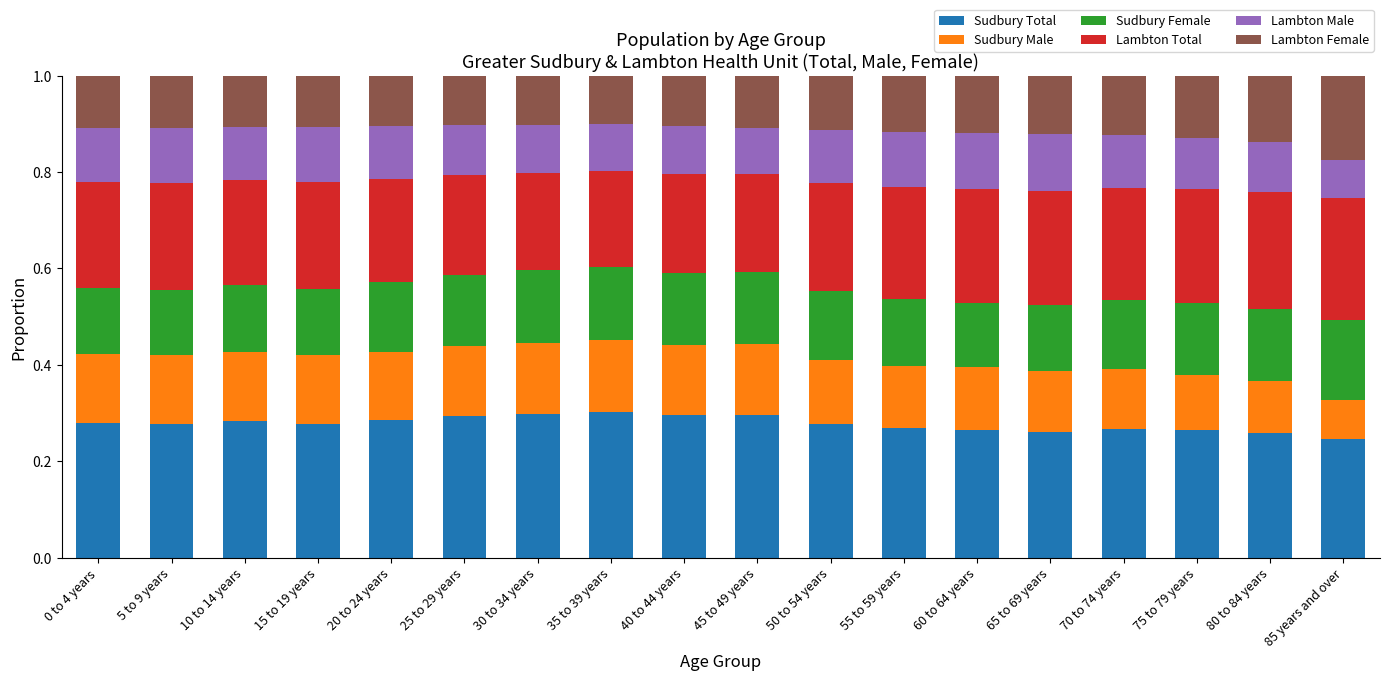

What is the sum of the Sudbury Total values at 10 to 14 years and 20 to 24 years?

0.6